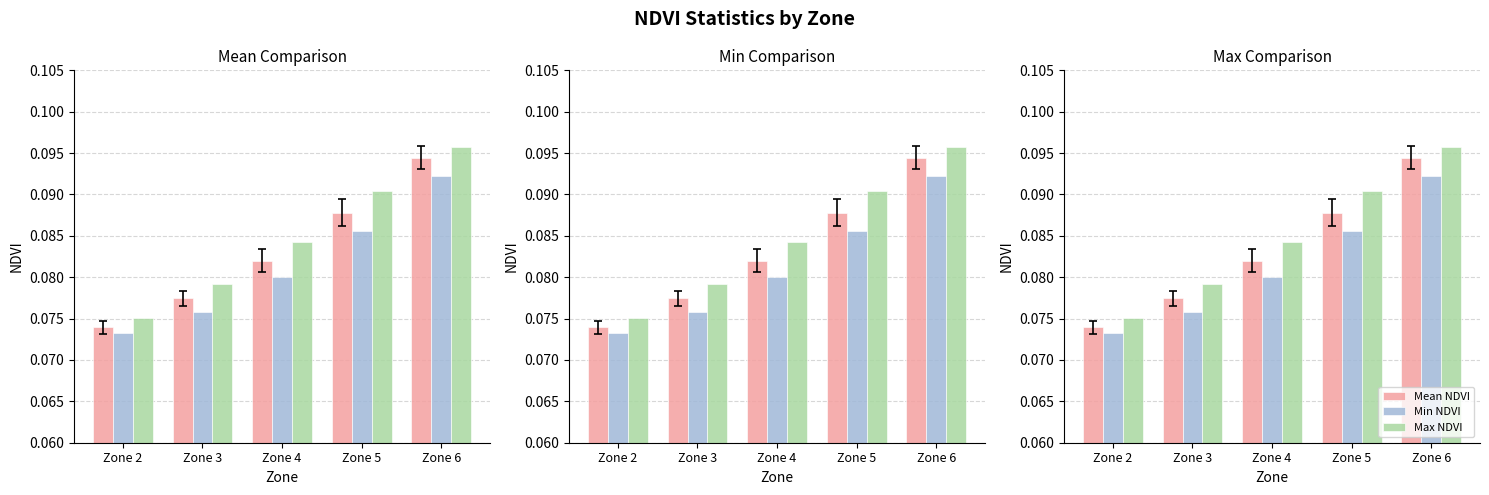

Between Zone 2 and Zone 5, which is larger?

Zone 5